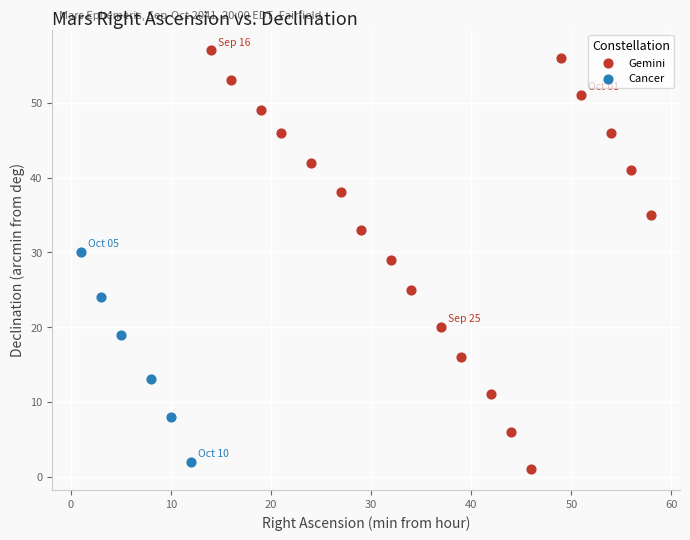

Which series reaches the maximum Y coordinate?

Gemini